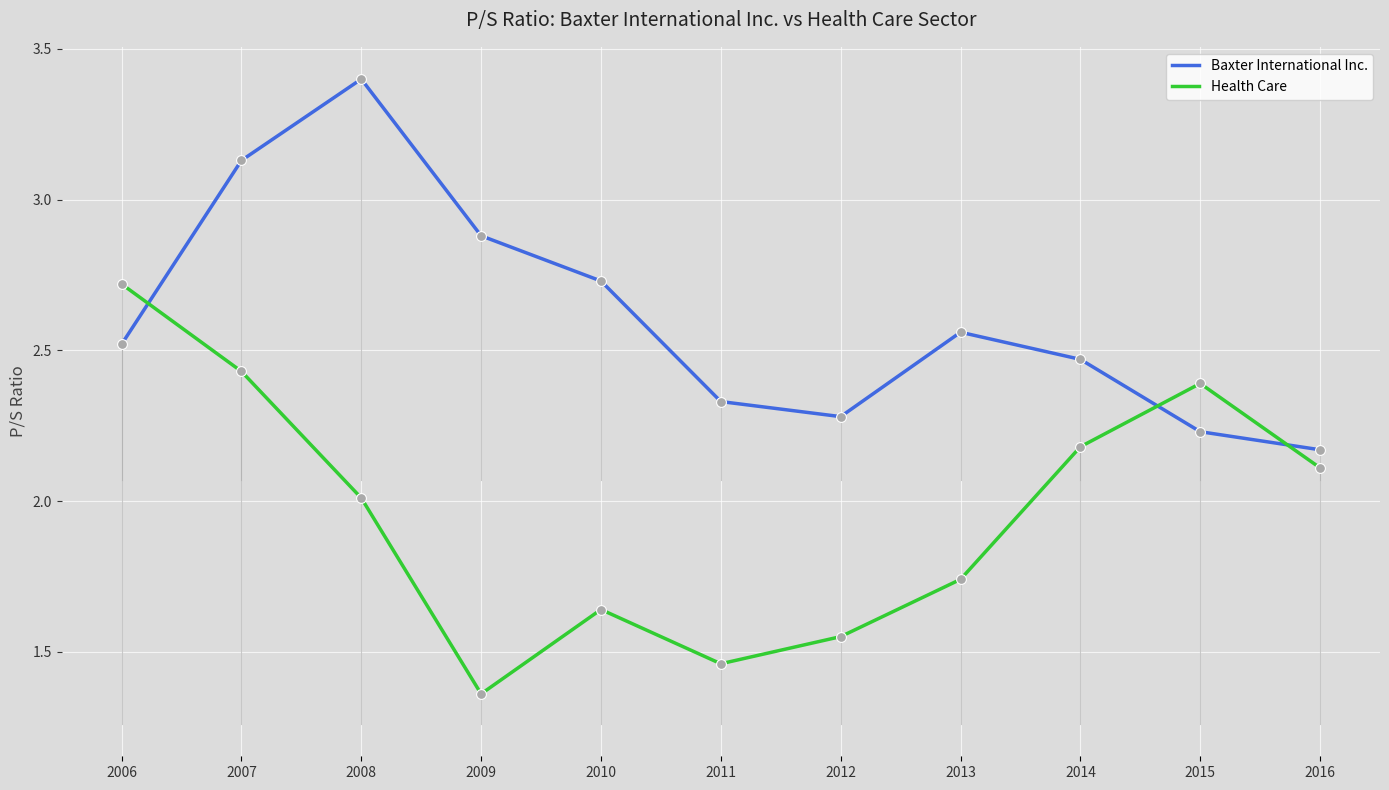

At which category is the sum across all series the highest?

2007